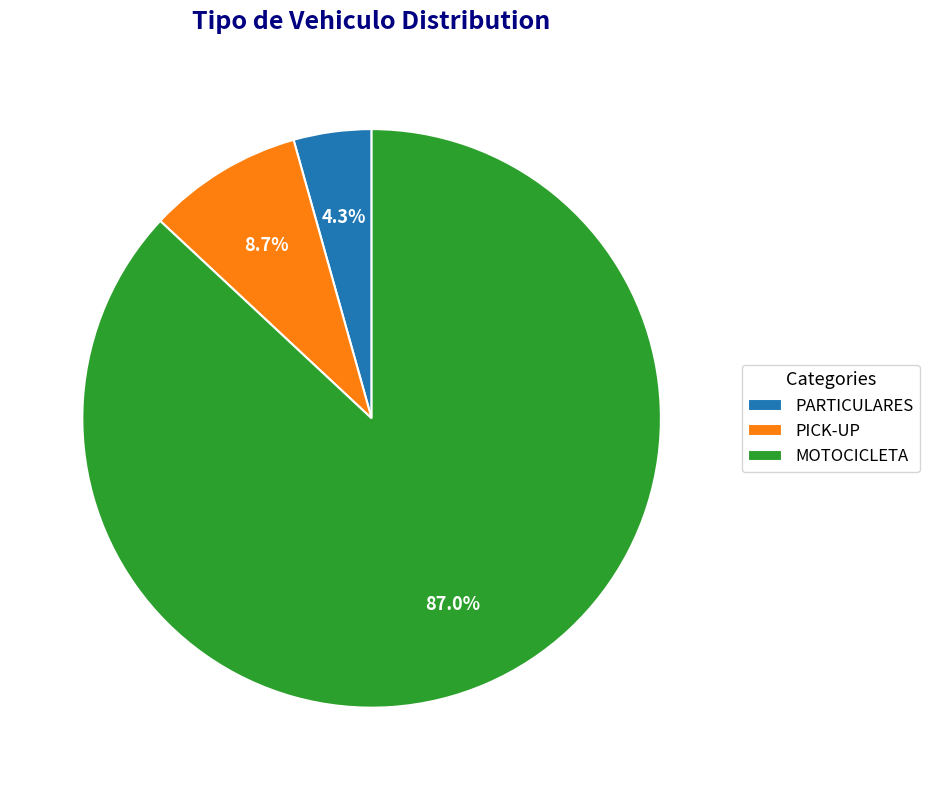

Is it true that MOTOCICLETA is 87% of the pie?

True